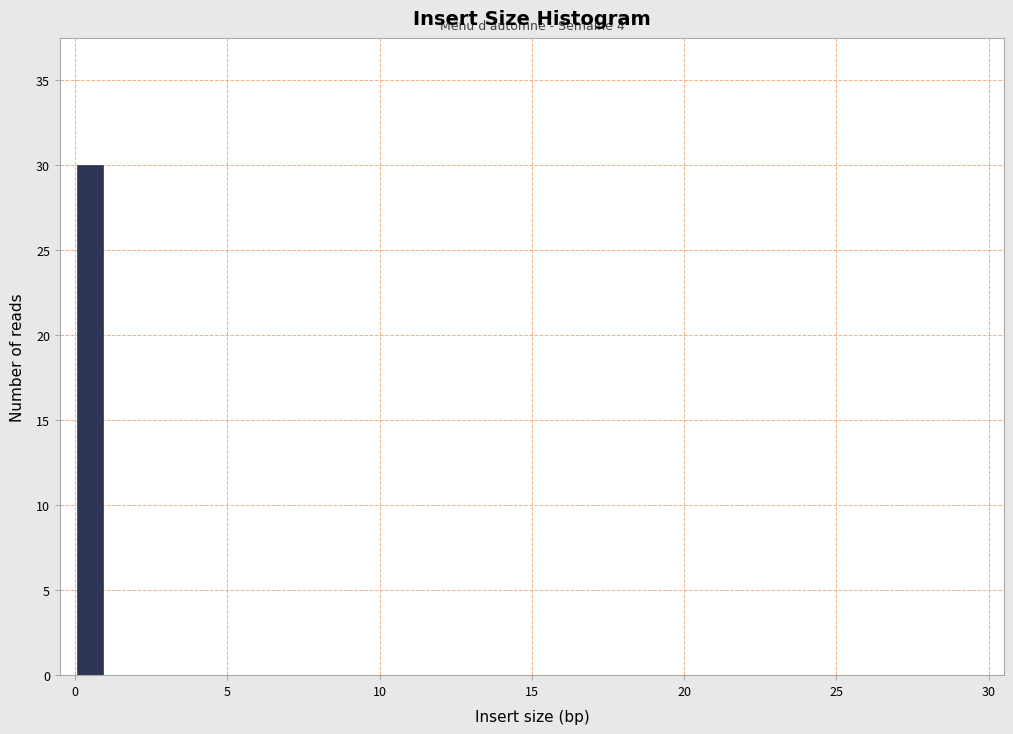

Read against the x-axis, roughly where is the centre of the tallest bar?

0.5